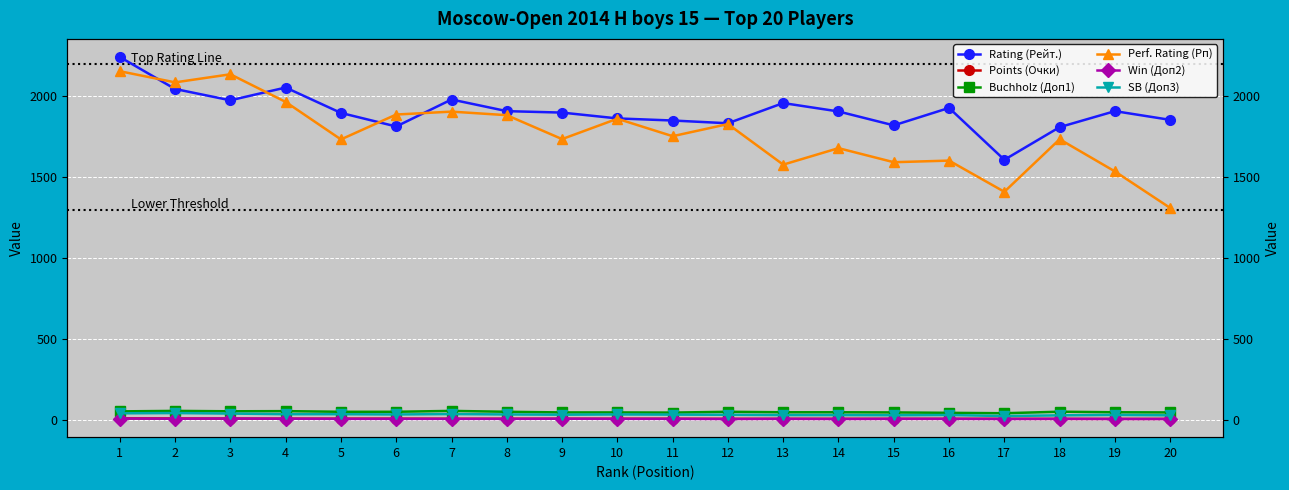

How many data points in Perf. Rating (Рп) are above 1754?

9